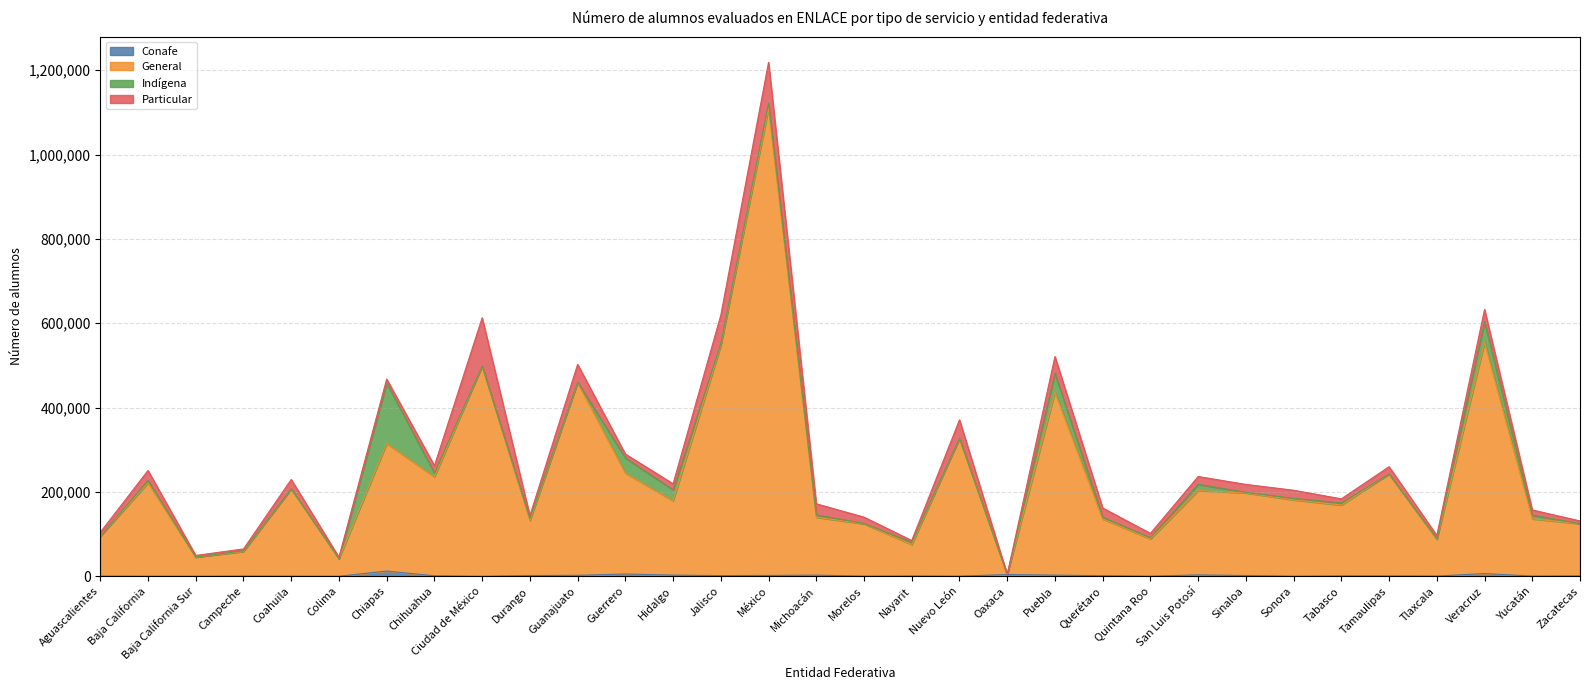

At which category is the sum across all series the highest?

México